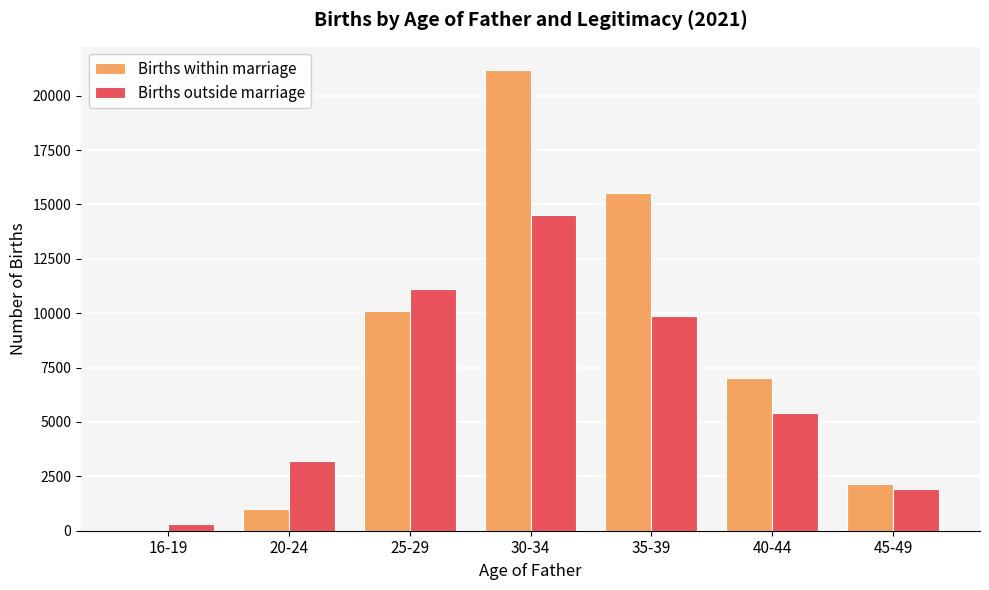

At which label is Births within marriage closest to 10604?

25-29